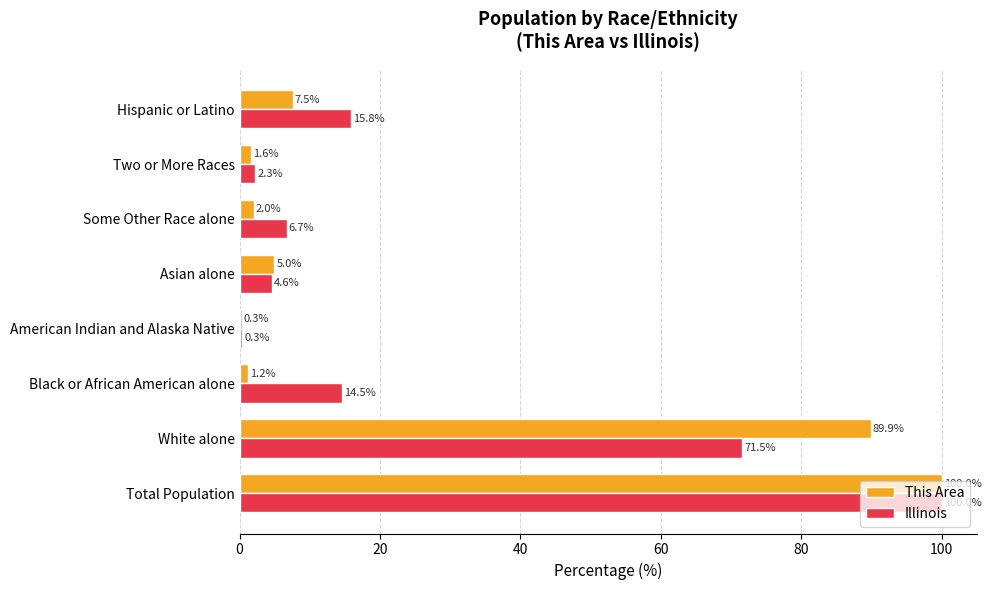

What are all the series names shown in the legend?

This Area, Illinois